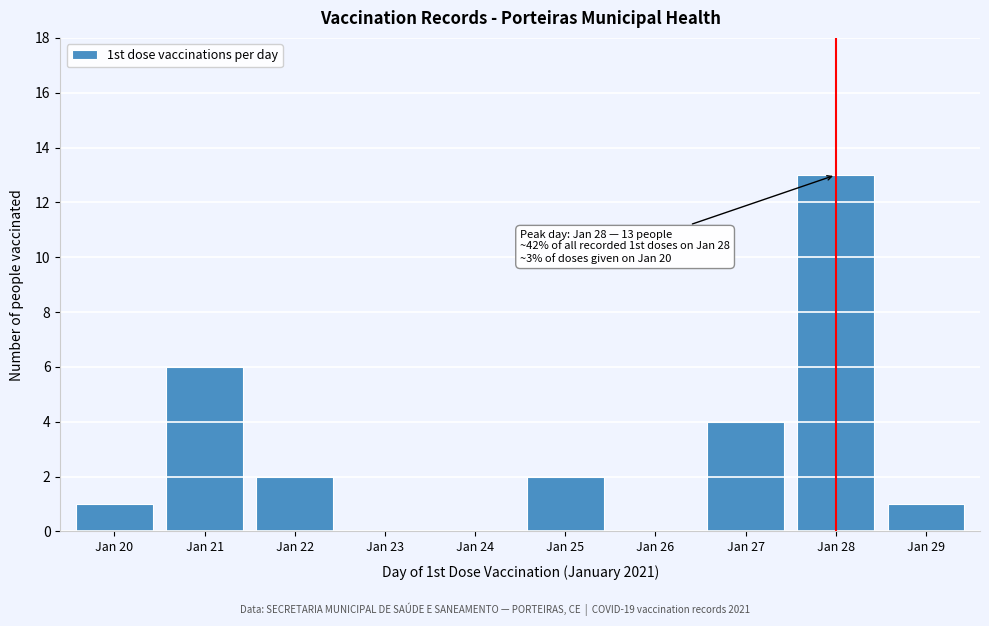

Reading right to left, extract all data points from this chart.

Jan 29=1	Jan 28=13	Jan 27=4	Jan 26=0	Jan 25=2	Jan 24=0	Jan 23=0	Jan 22=2	Jan 21=6	Jan 20=1